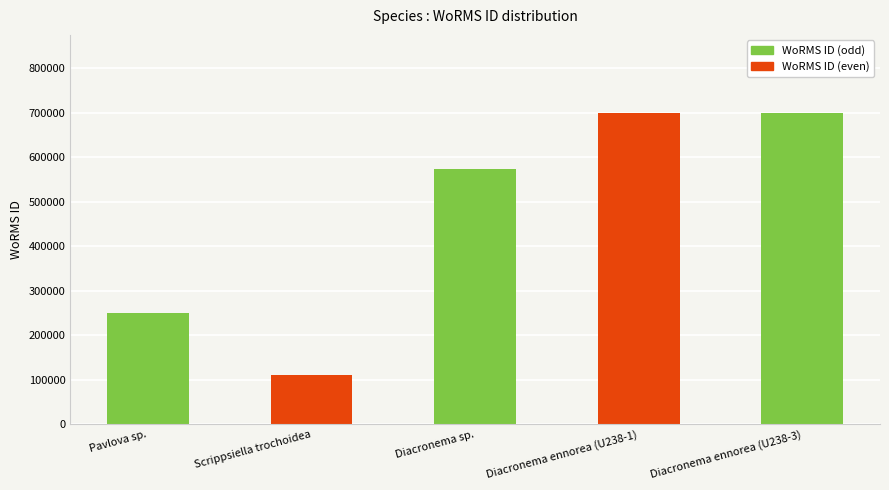

What is the label of the 5th bar from the left?

Diacronema ennorea (U238-3)